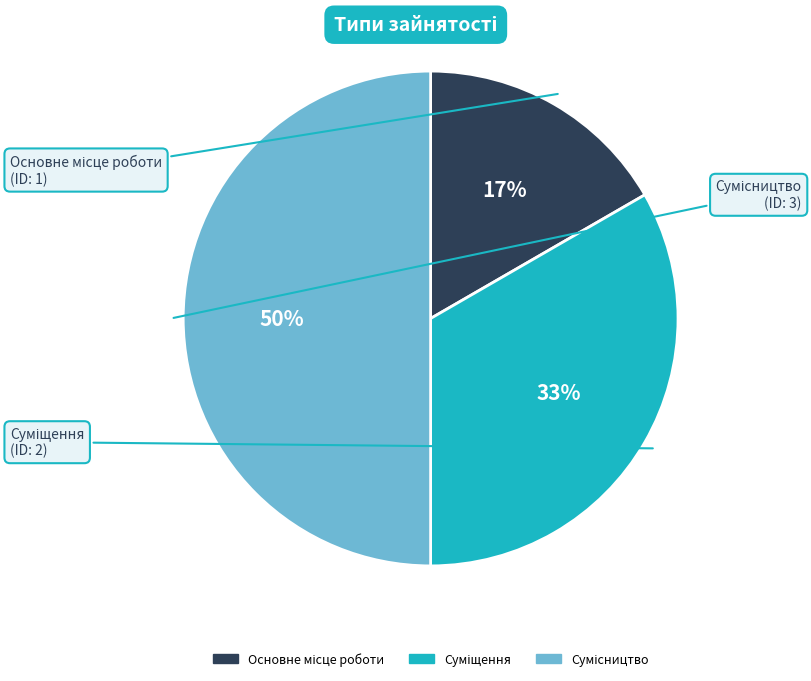

To the nearest percent, what is the average slice percentage?

33%